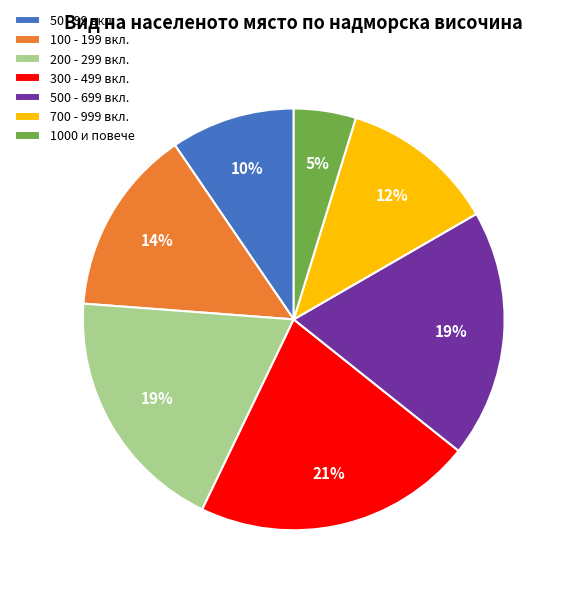

Which slice is the largest?

300 - 499 вкл.